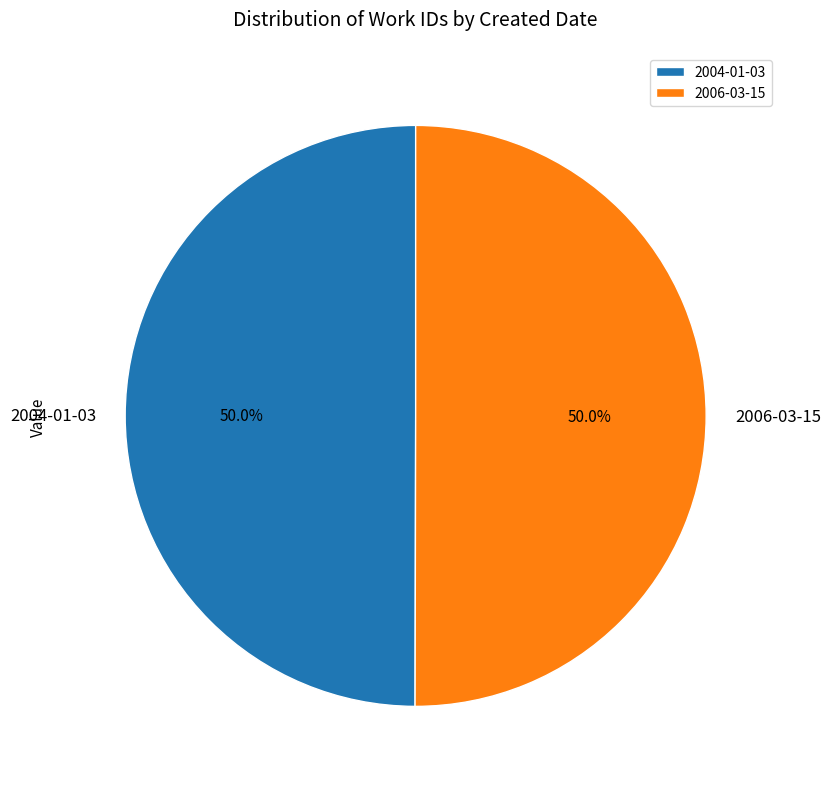

Combined, do 2006-03-15 and 2004-01-03 account for over 50%?

Yes